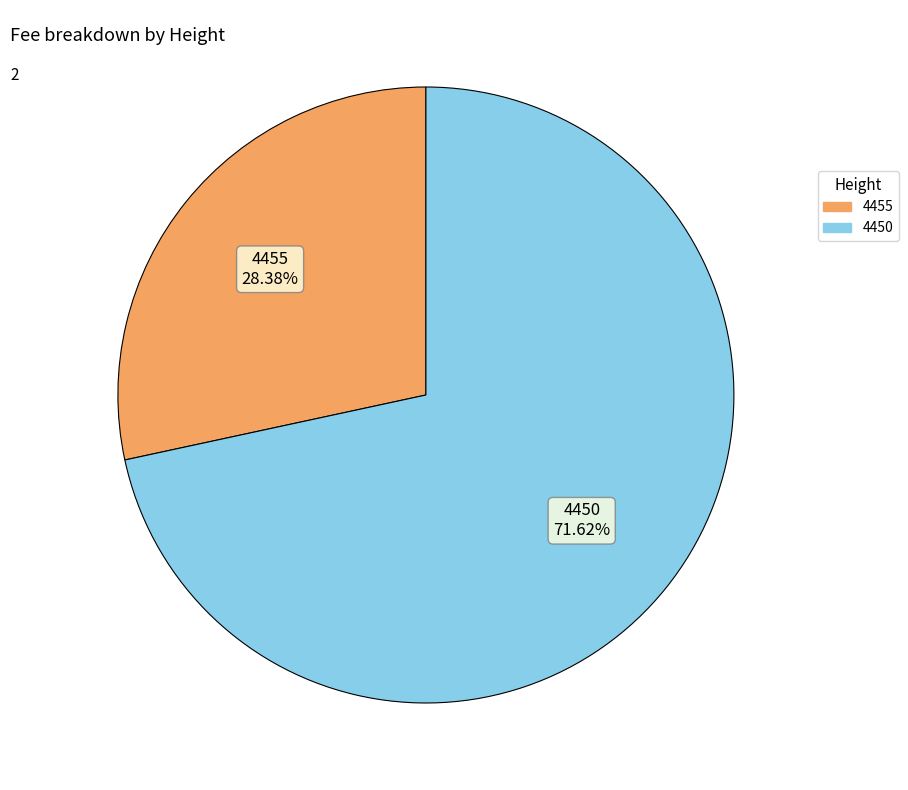

Approximately how many times larger is the value at 4450 compared to 4455?

2.5